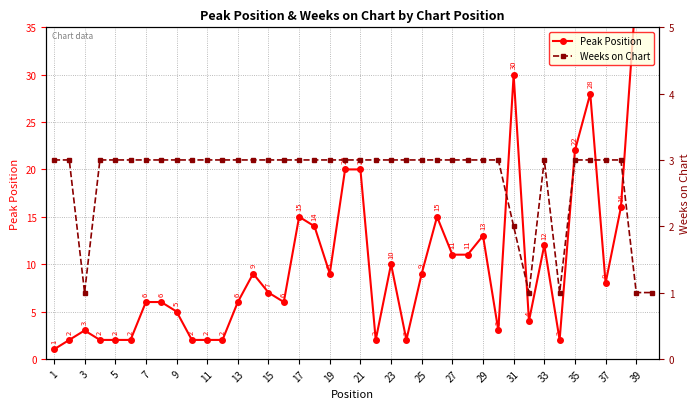

At which label is Weeks on Chart closest to 2?

31